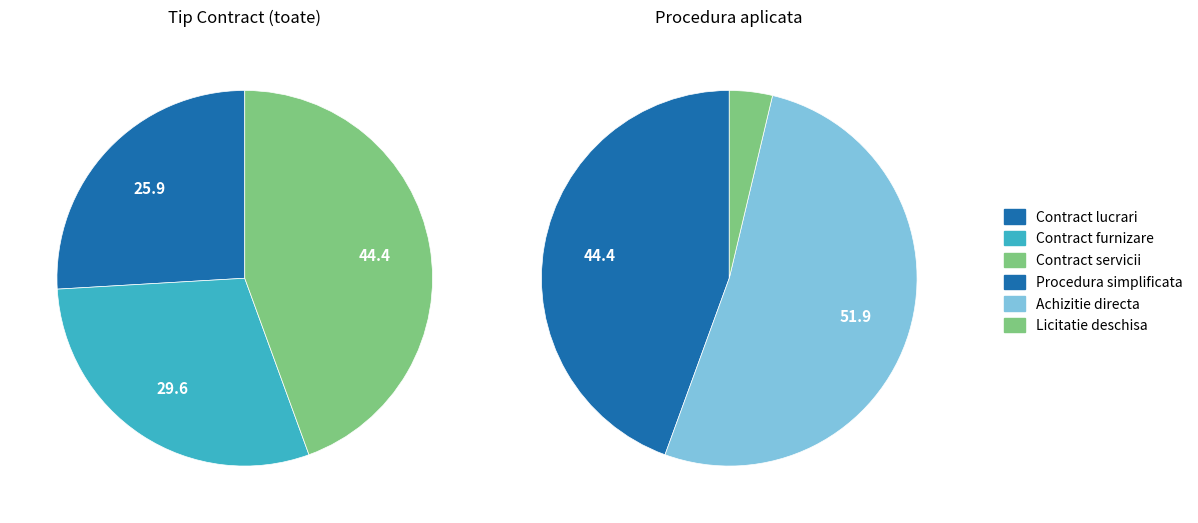

How many segments does this pie chart have?

3